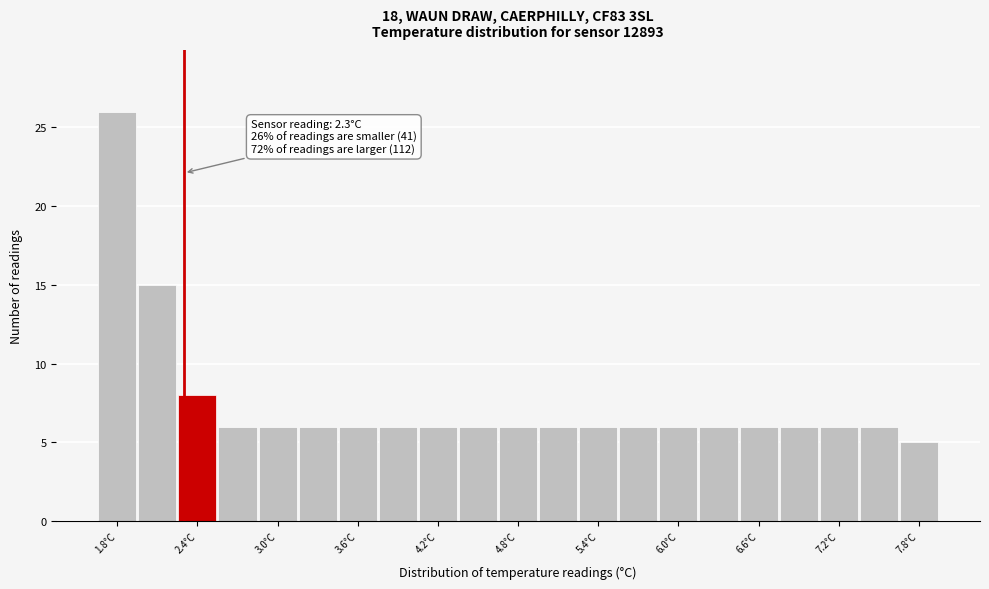

Read against the x-axis, roughly where is the centre of the tallest bar?

1.8